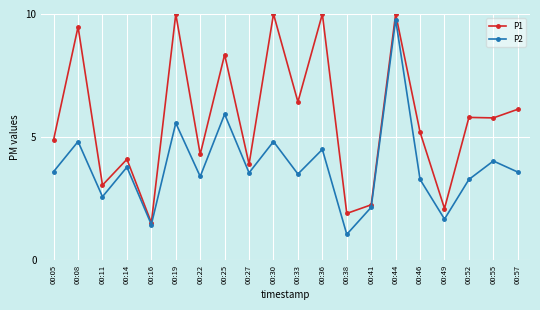

Is this an area chart (filled region under the line)?

No